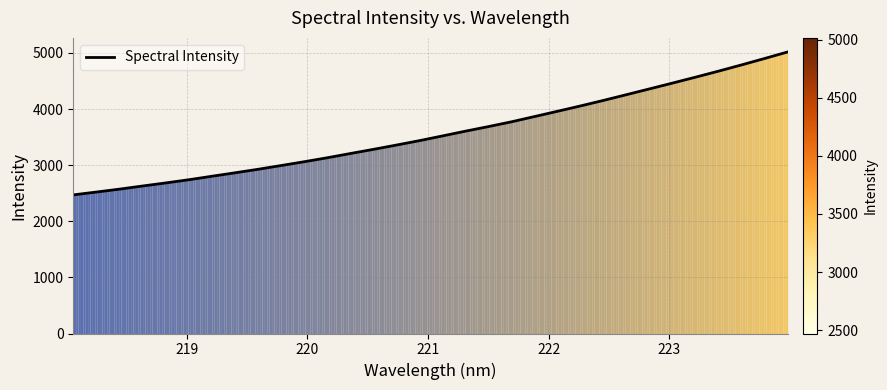

What is the difference between the maximum and minimum values?

2546.9